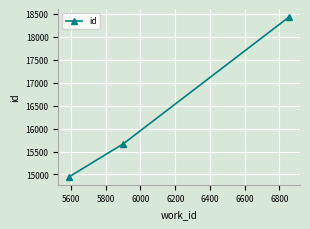

What is the difference between the maximum and second lowest values?

2764